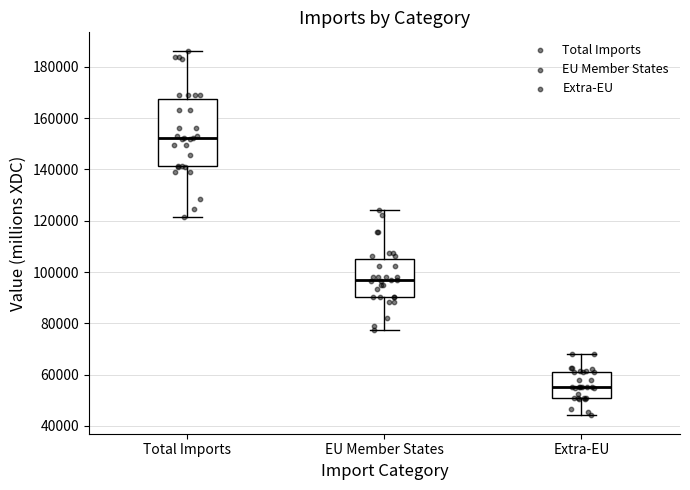

Where does the upper whisker of the box for Extra-EU end on the y-axis? The values are not printed on the chart, so give them approximately, as read against the axis.

68000